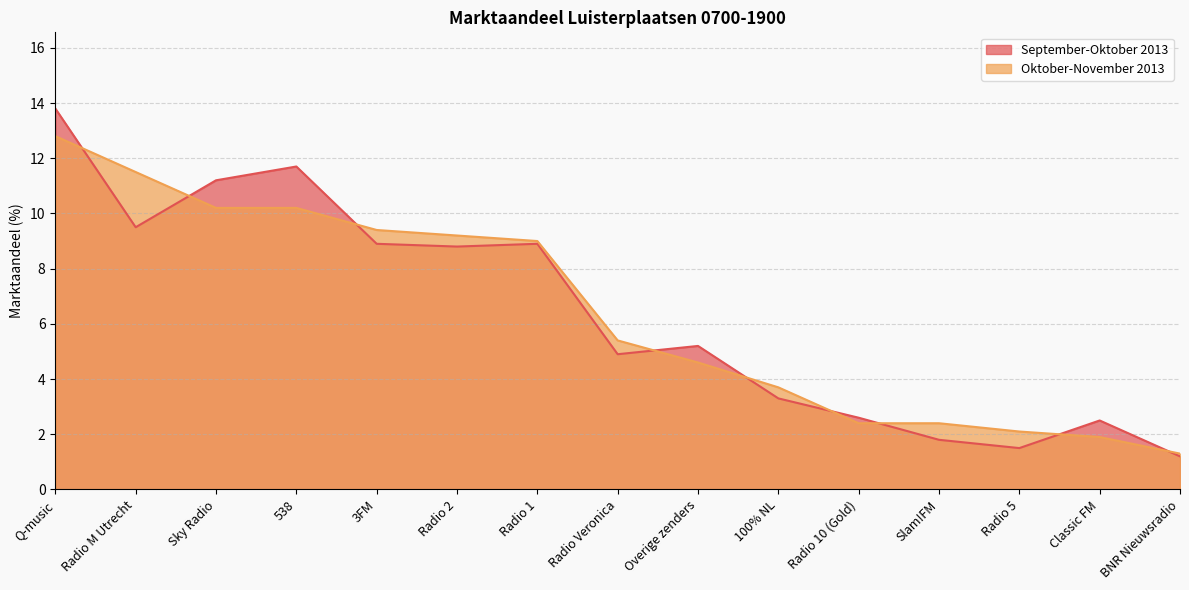

Reading left to right, extract all data points from this chart.

September-Oktober 2013: 13.8	9.5	11.2	11.7	8.9	8.8	8.9	4.9	5.2	3.3	2.6	1.8	1.5	2.5	1.2
Oktober-November 2013: 12.8	11.5	10.2	10.2	9.4	9.2	9.0	5.4	4.6	3.7	2.4	2.4	2.1	1.9	1.3